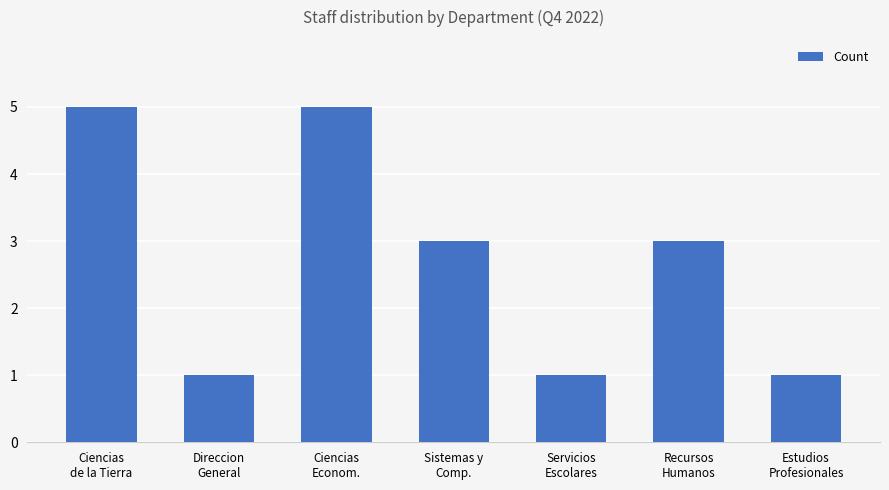

What is the average value?

3